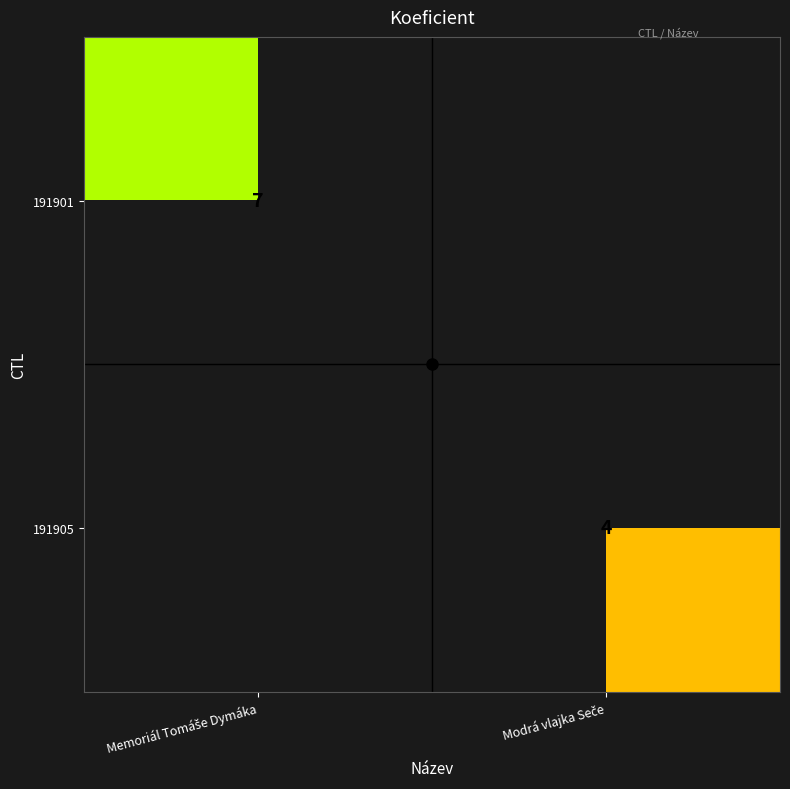

What is the spread (max minus min) of values at Modrá vlajka Seče?

4